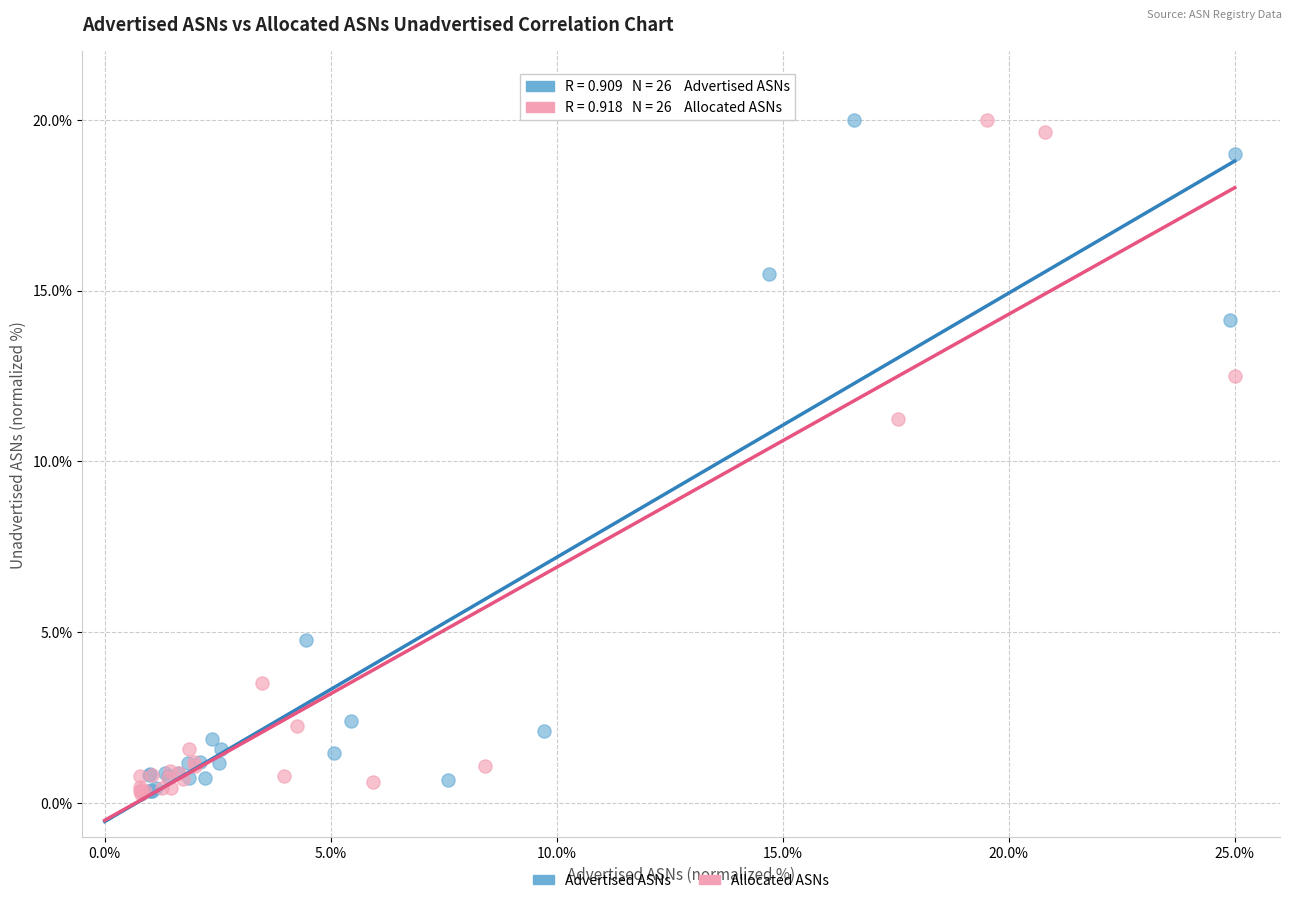

What are all the series names shown in the legend?

Advertised ASNs, Allocated ASNs